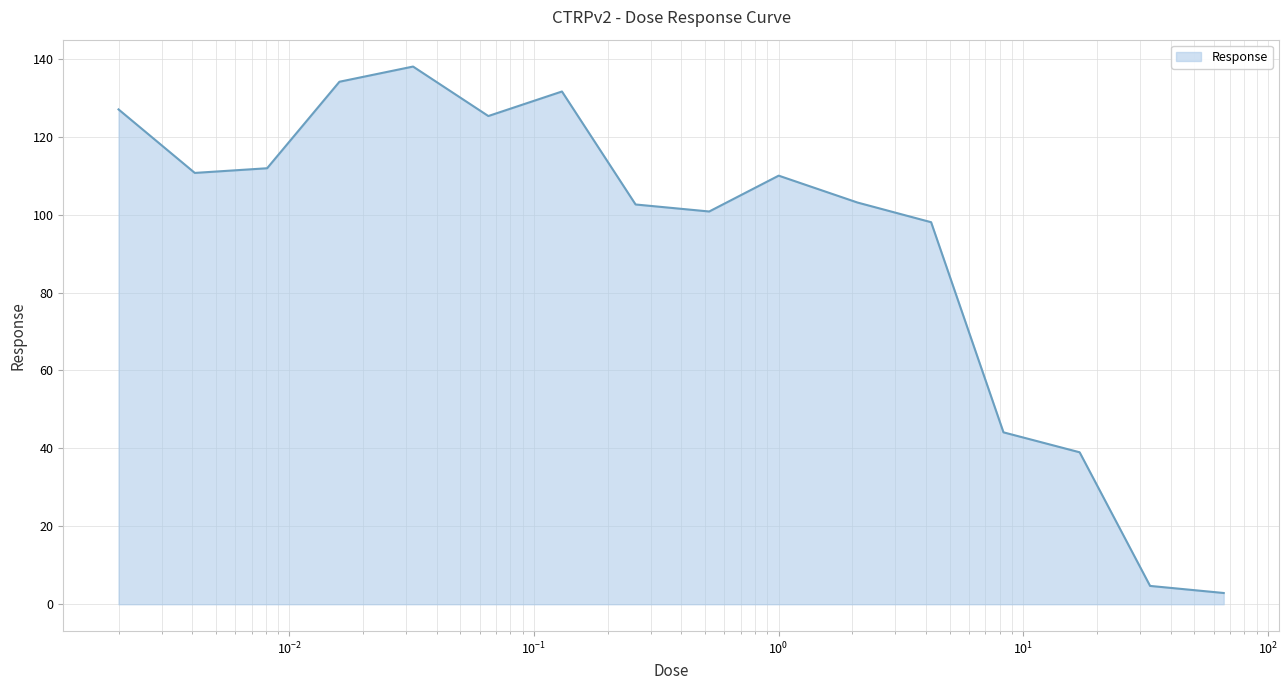

What is the average value?

92.7